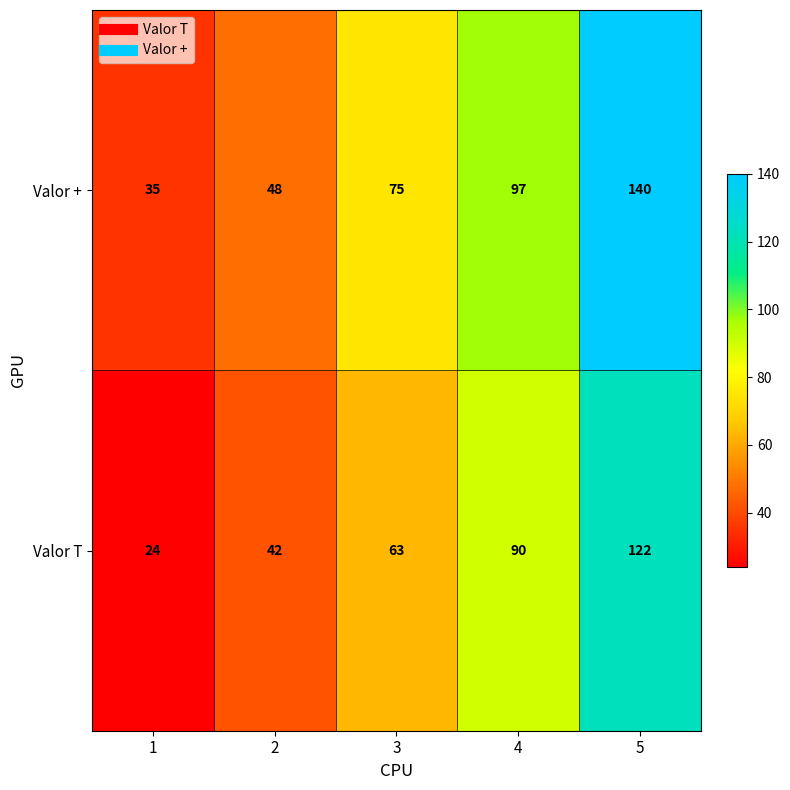

What is the approximate value of Valor + at 2, to the nearest 5?

50